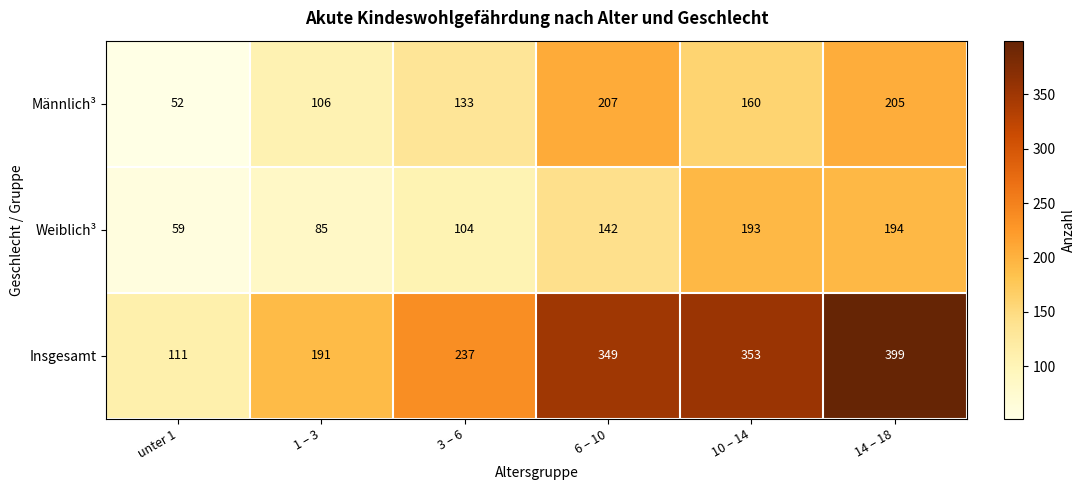

What is the difference between the Insgesamt values at 14 – 18 and 6 – 10?

50